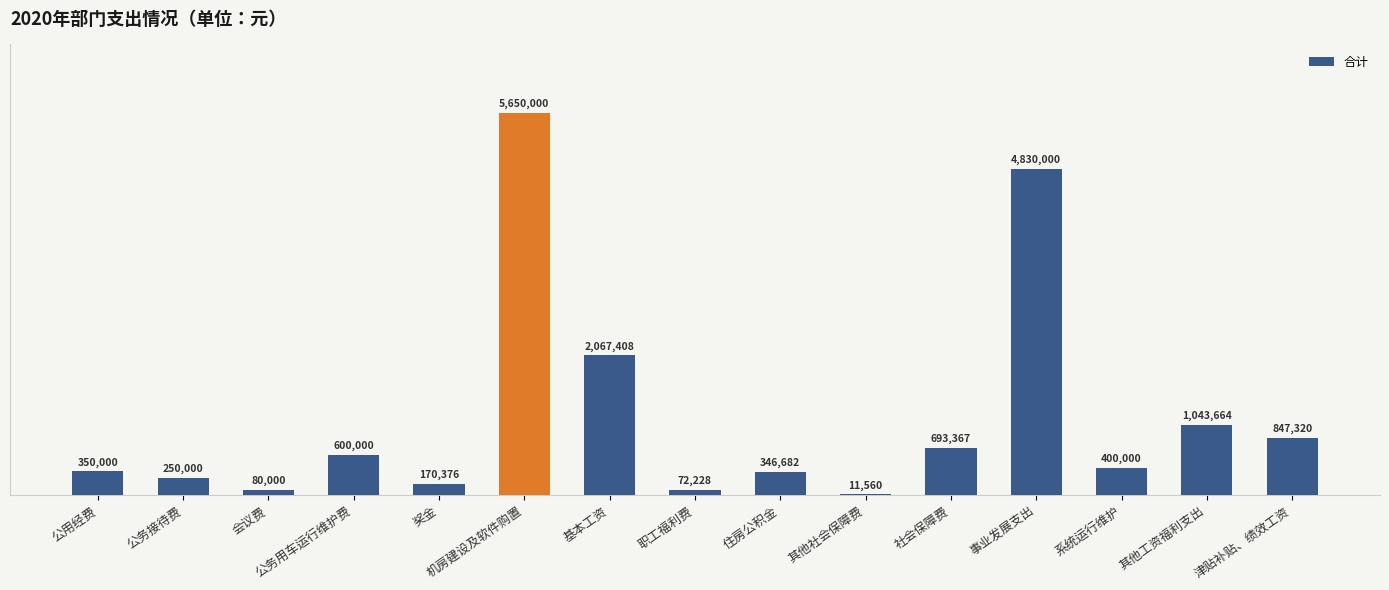

What is the change in value from 基本工资 to 职工福利费?

-1995180